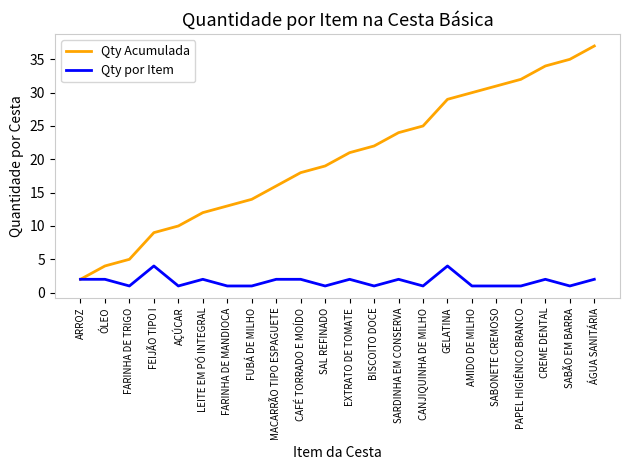

Does the chart have visible grid lines?

No